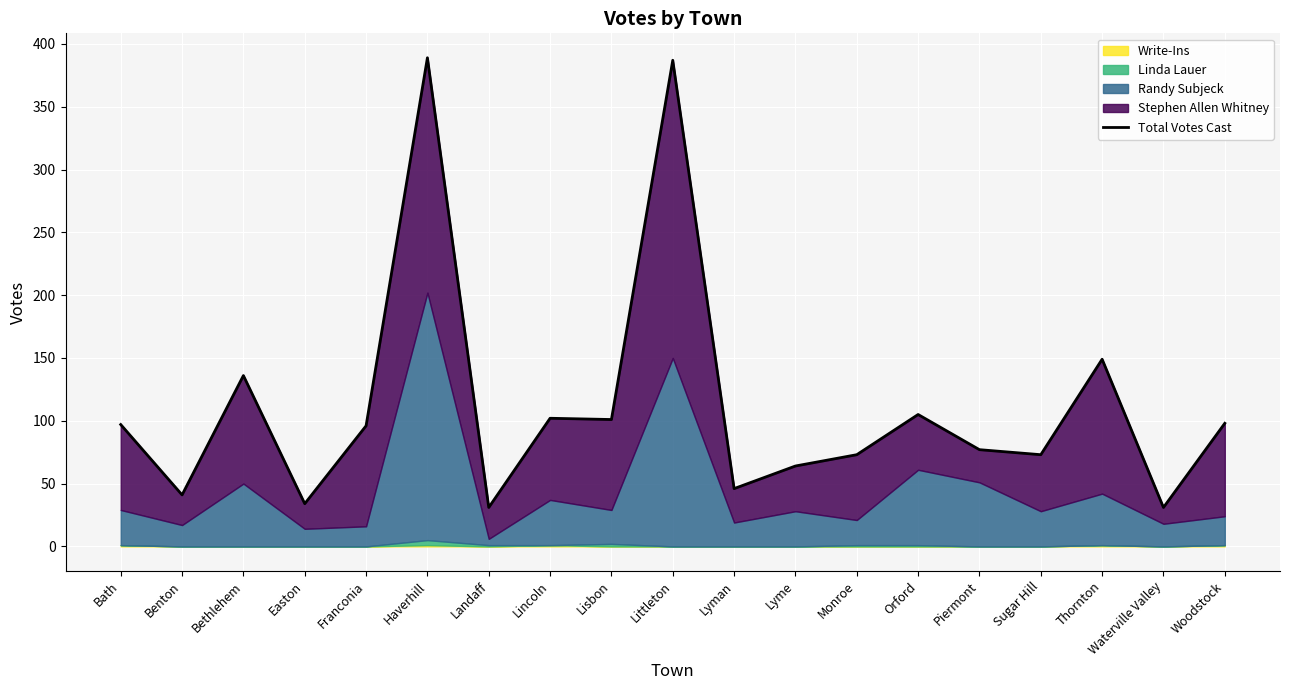

At which label does the data first exceed 96?

Bath